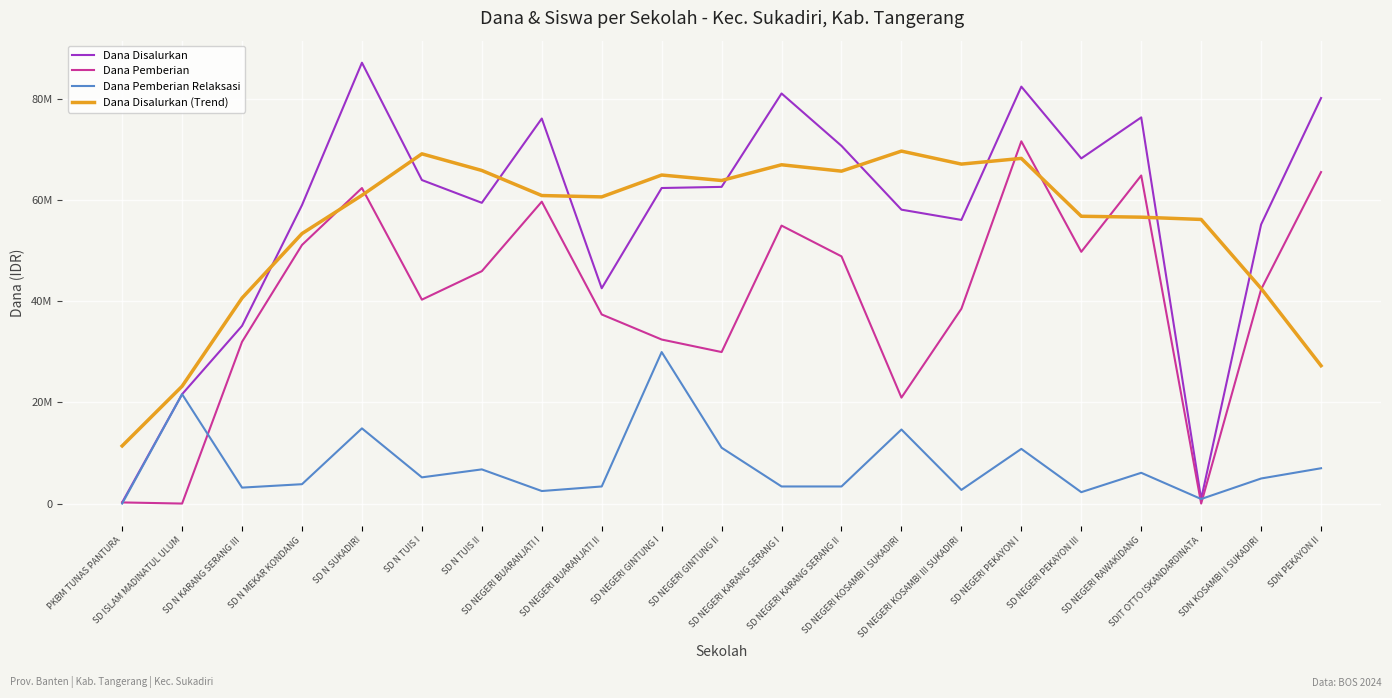

Does the chart have visible grid lines?

Yes